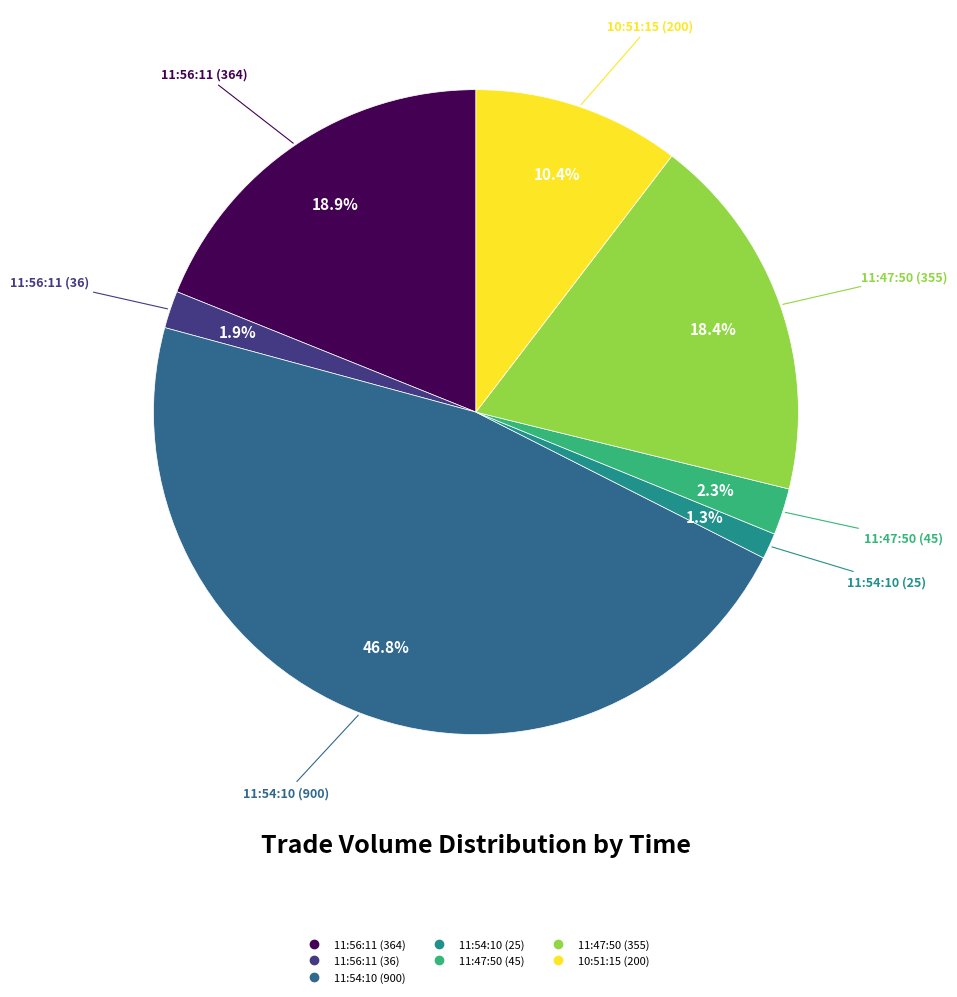

What percentage do 10:51:15 (200) and 11:47:50 (355) together represent?

28.8%